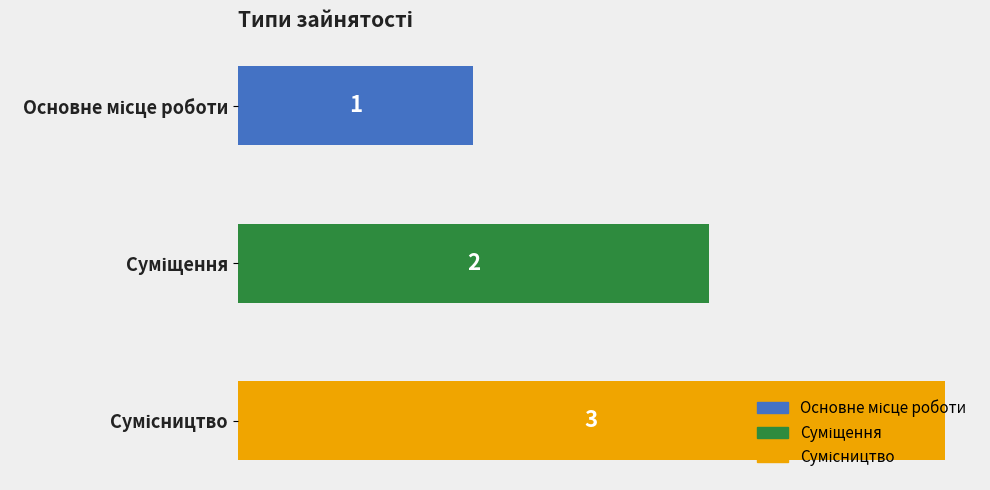

How many distinct data groups are displayed?

1